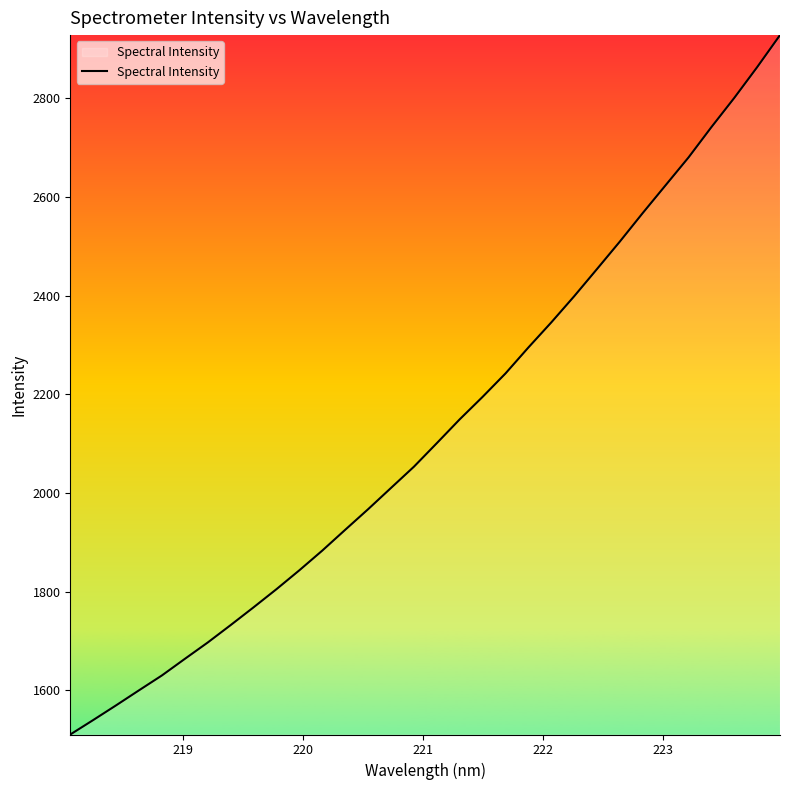

What is the maximum value shown in the chart?

2928.4